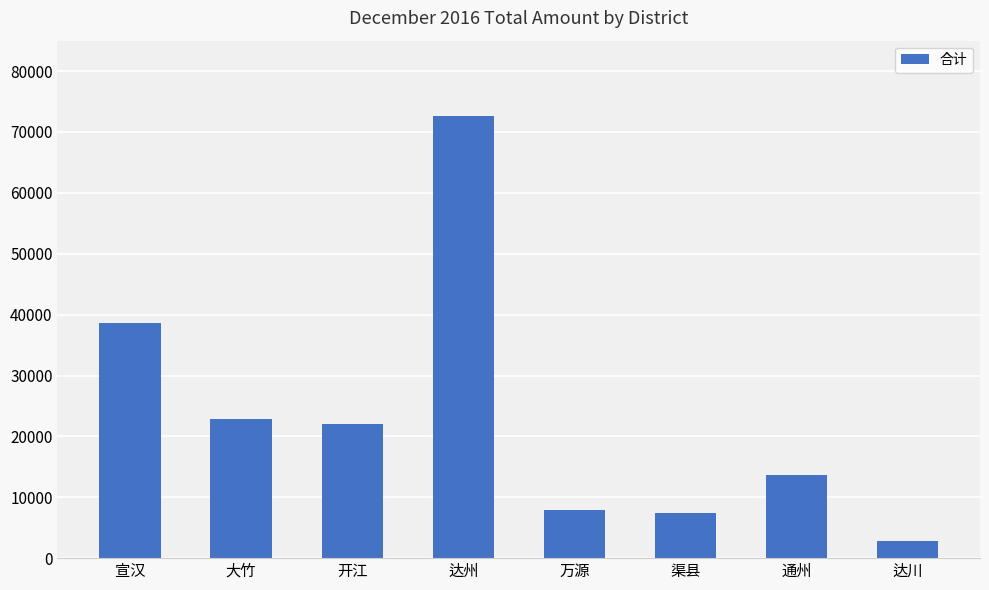

What position from the right is 大竹?

7